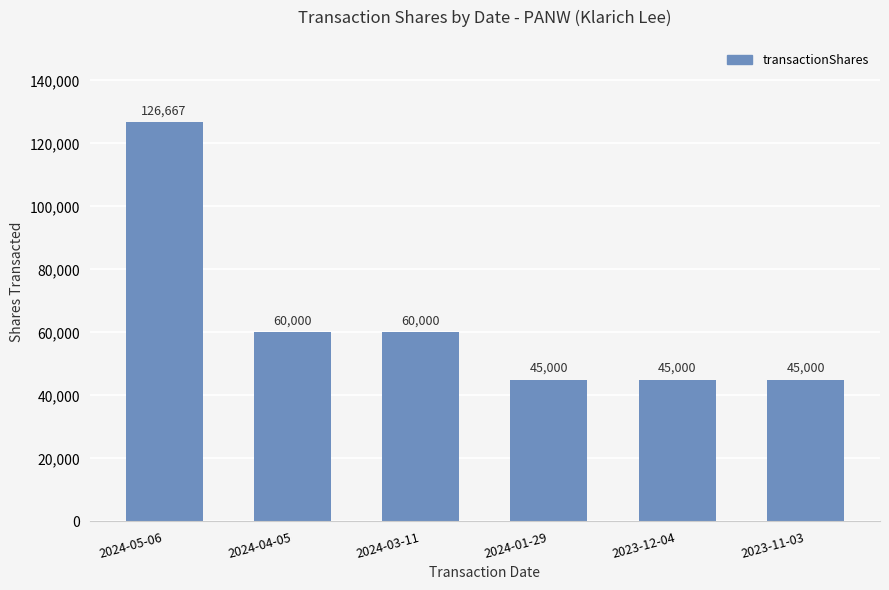

What is the average value?

63611